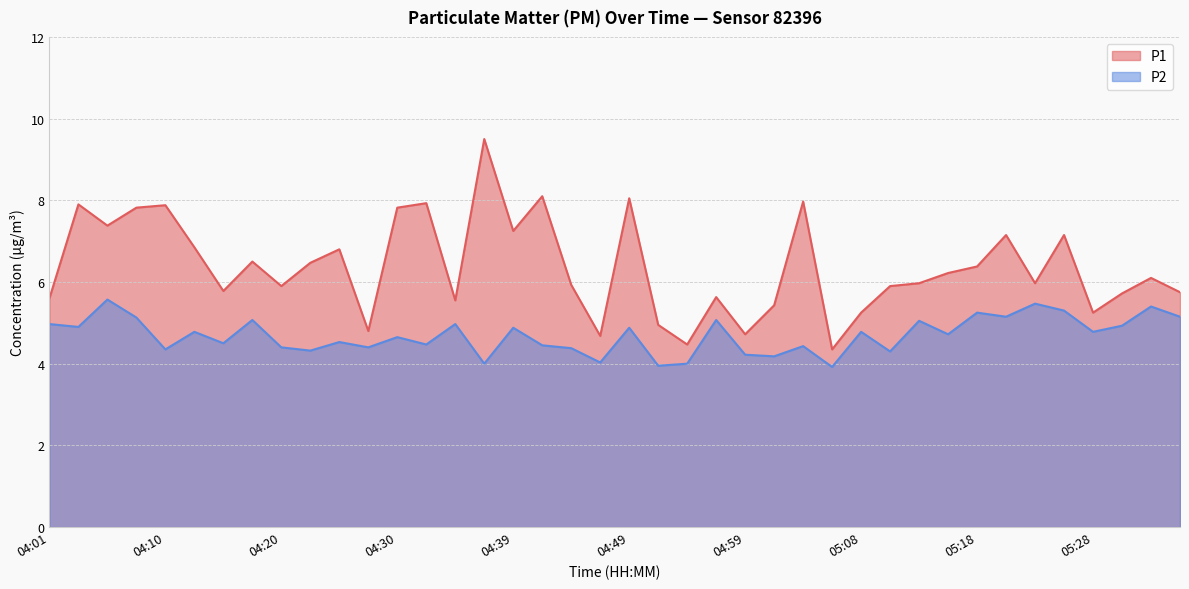

How many values in the P1 series exceed 6?

20